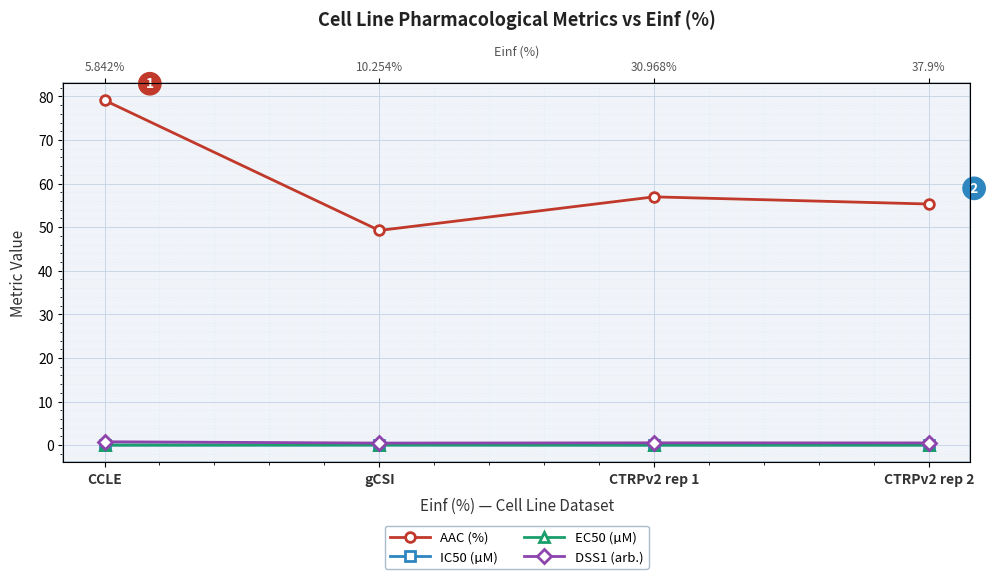

True or false: EC50 (µM) and DSS1 (arb.) cross at least once.

False